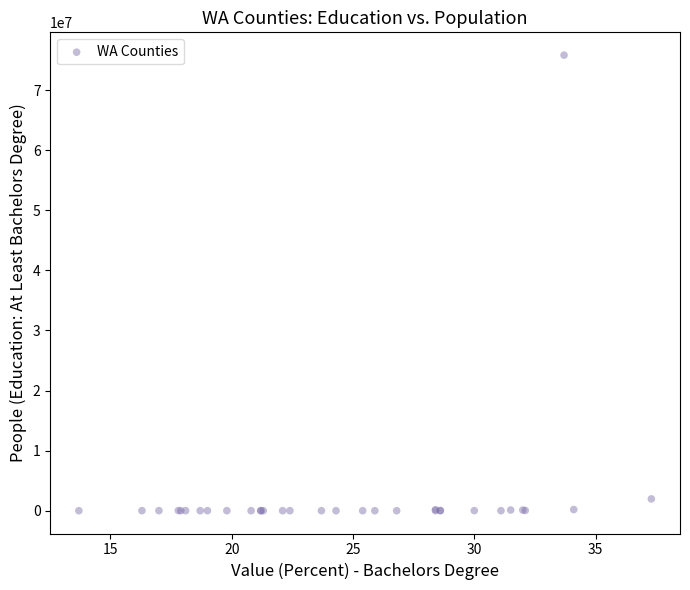

What Y value in the scatter plot is closest to 37904628?

1968008